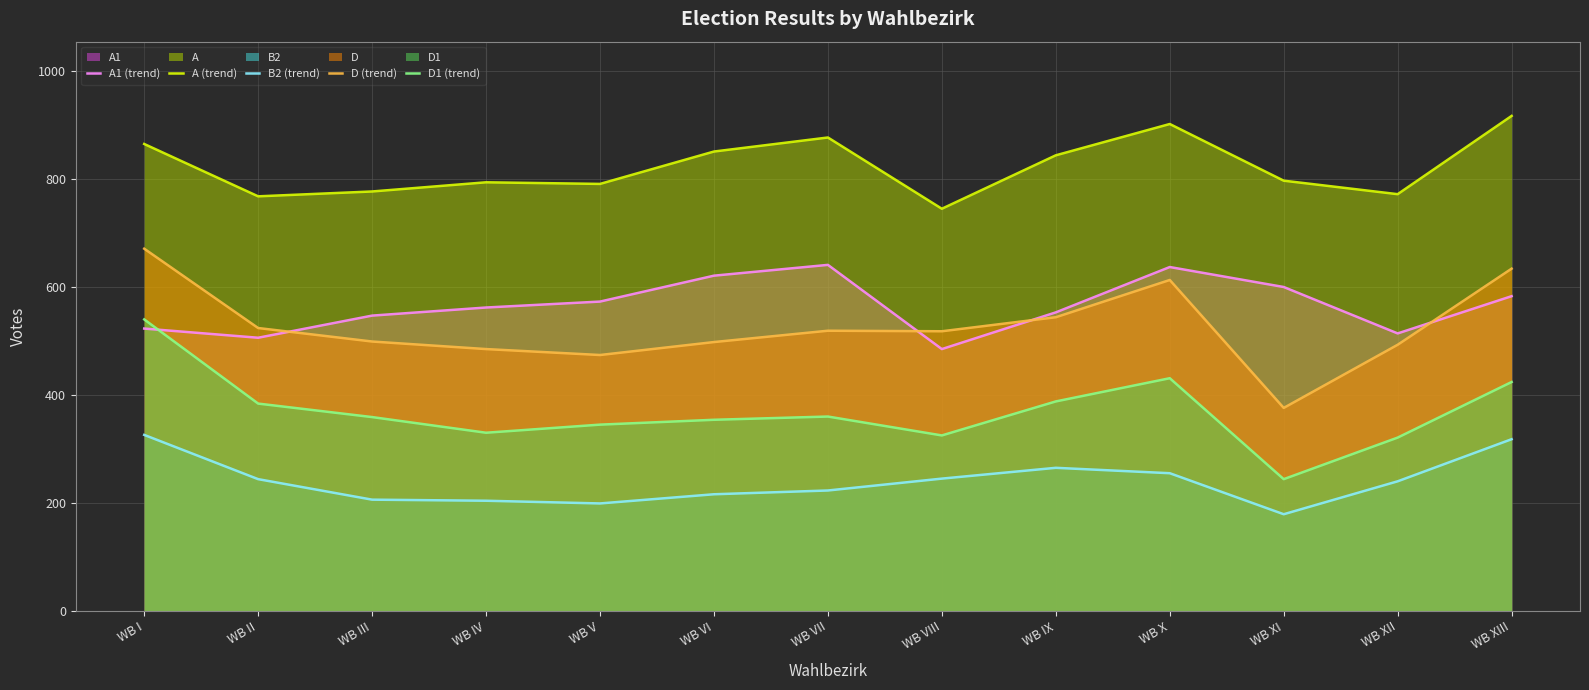

What is the sum of the D1 (trend) values at WB X and WB VI?

785